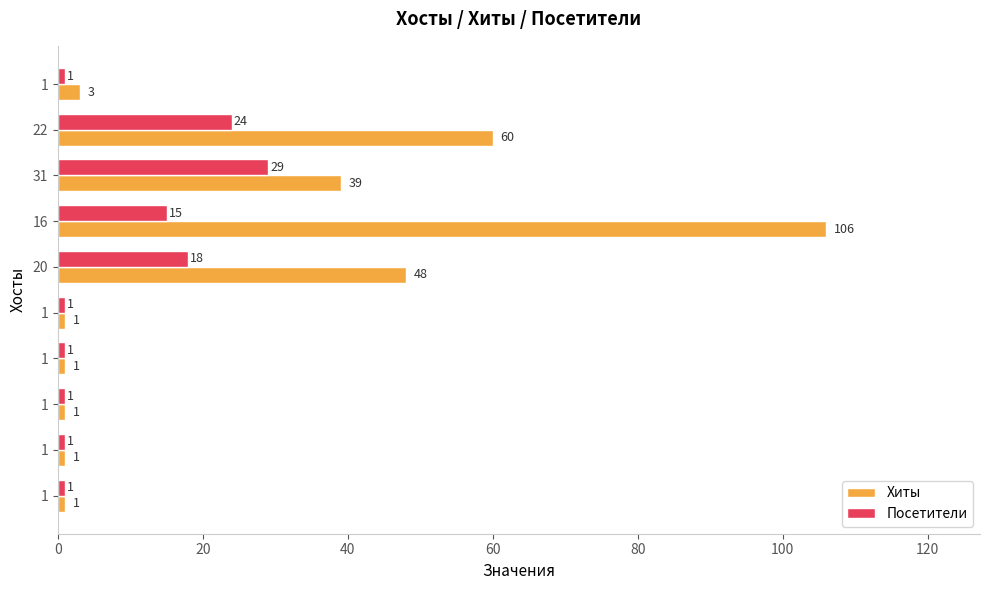

What are all the series names shown in the legend?

Хиты, Посетители